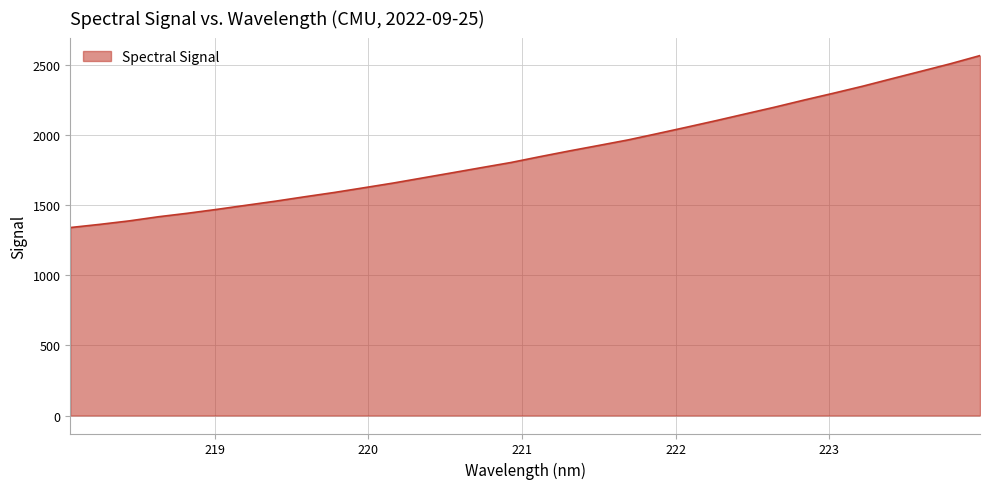

What is the difference between the maximum and minimum values?

1227.9